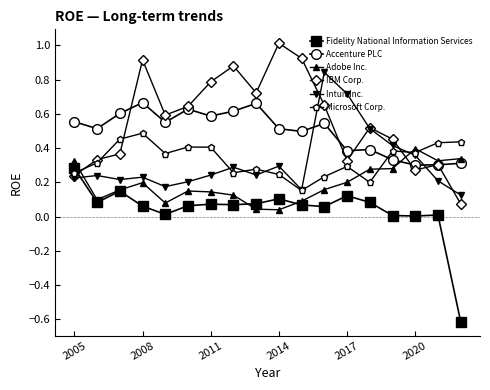

Does the chart have visible grid lines?

No